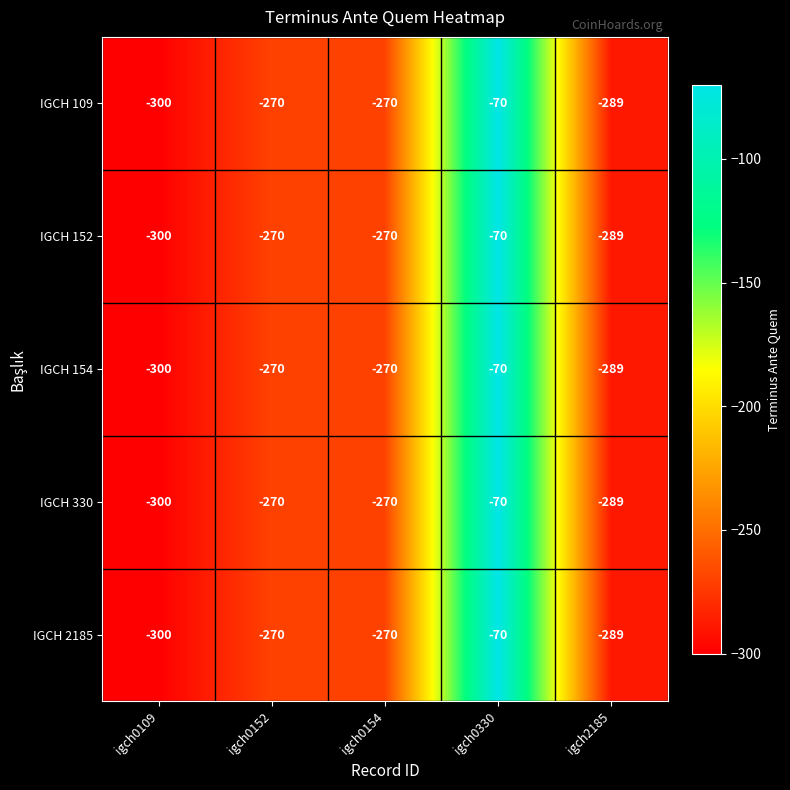

Reading left to right, extract all data points from this chart.

IGCH 109: igch0109=-300	igch0152=-270	igch0154=-270	igch0330=-70	igch2185=-289
IGCH 152: igch0109=-300	igch0152=-270	igch0154=-270	igch0330=-70	igch2185=-289
IGCH 154: igch0109=-300	igch0152=-270	igch0154=-270	igch0330=-70	igch2185=-289
IGCH 330: igch0109=-300	igch0152=-270	igch0154=-270	igch0330=-70	igch2185=-289
IGCH 2185: igch0109=-300	igch0152=-270	igch0154=-270	igch0330=-70	igch2185=-289